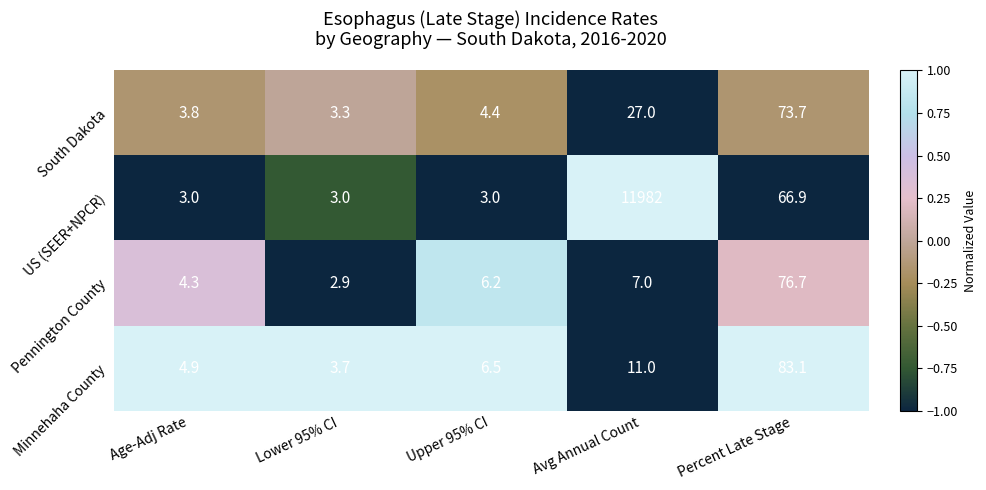

Which label corresponds to the smallest value in the chart?

Lower 95% CI